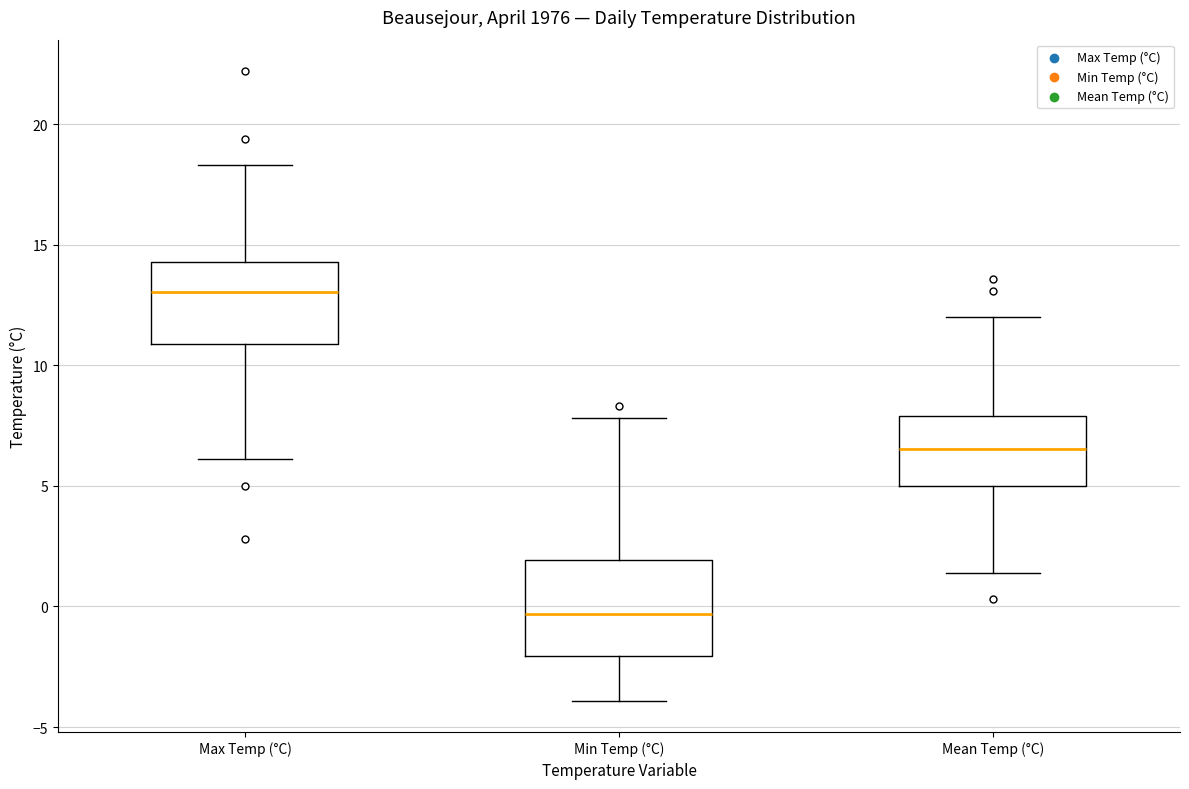

Reading left to right, read every box against the y-axis: the position of its median line, the range the box covers, and the ends of its whiskers. The values are not printed on the chart, so give them approximately, as read against the axis.

Max Temp (°C): median 13.0, box 11.0 to 14.5, whiskers 6.0 to 18.5
Min Temp (°C): median -0.5, box -2.0 to 2.0, whiskers -4.0 to 8.0
Mean Temp (°C): median 6.5, box 5.0 to 8.0, whiskers 1.5 to 12.0